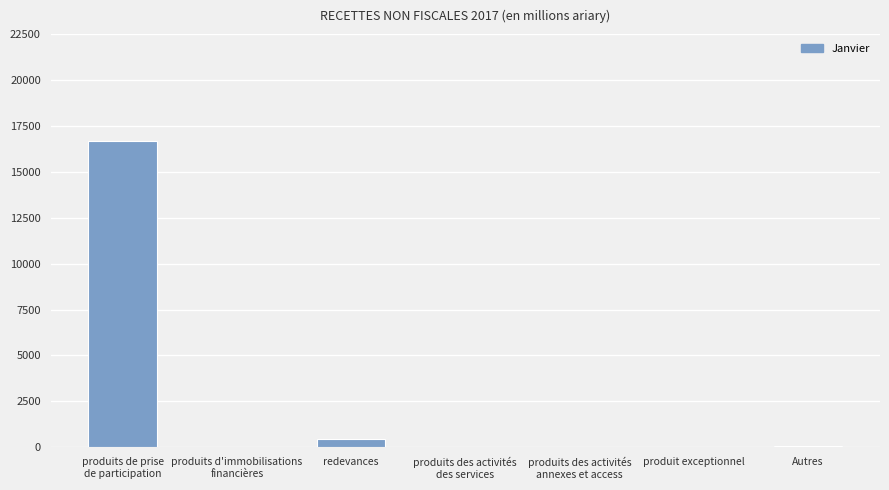

Approximately how many times larger is the value at Autres compared to produits des activités
des services?

5.7